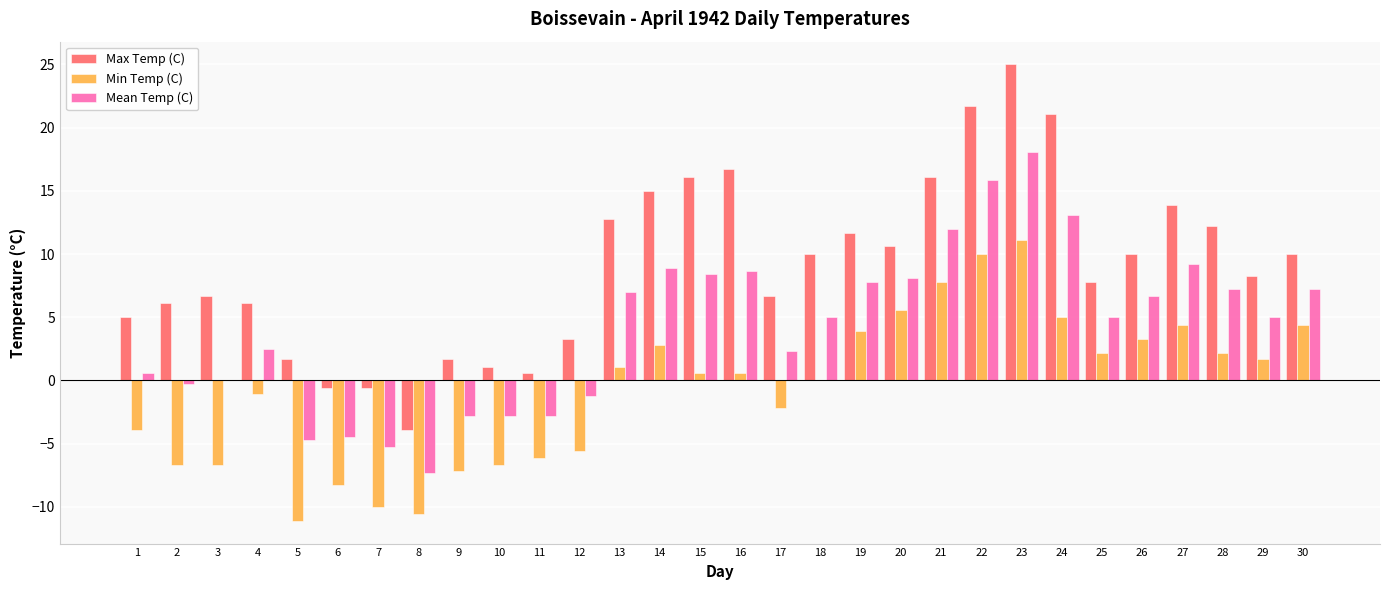

The value of Mean Temp (C) at 30 is 4.9. True or false?

False